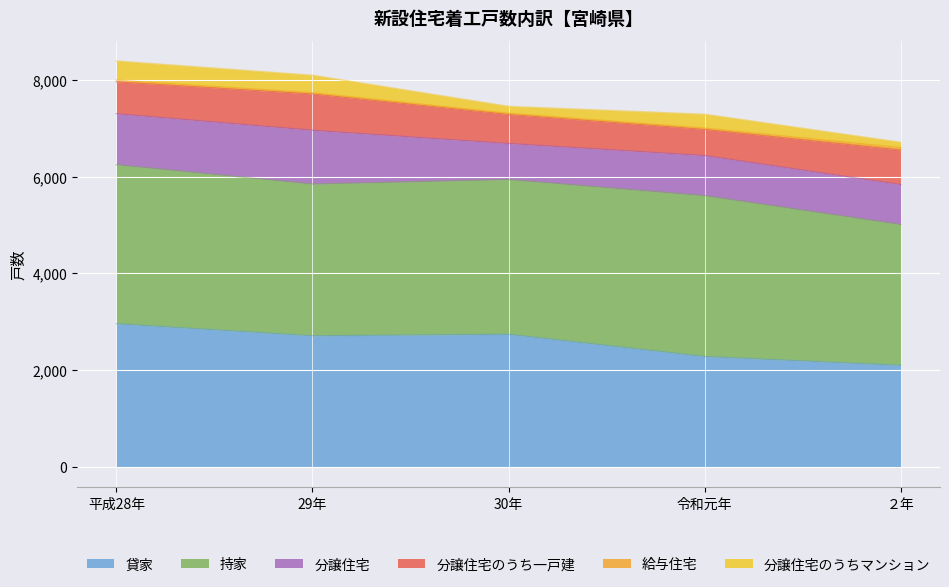

What is the maximum value shown in the chart?

3328